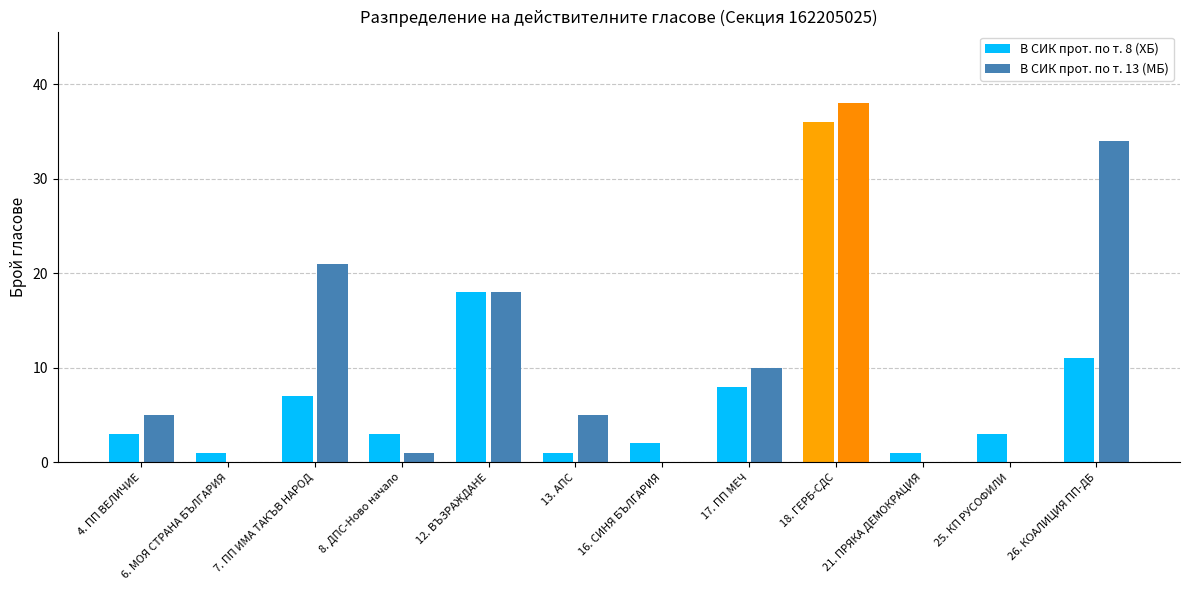

Which series has the largest total across all categories?

В СИК прот. по т. 13 (МБ)